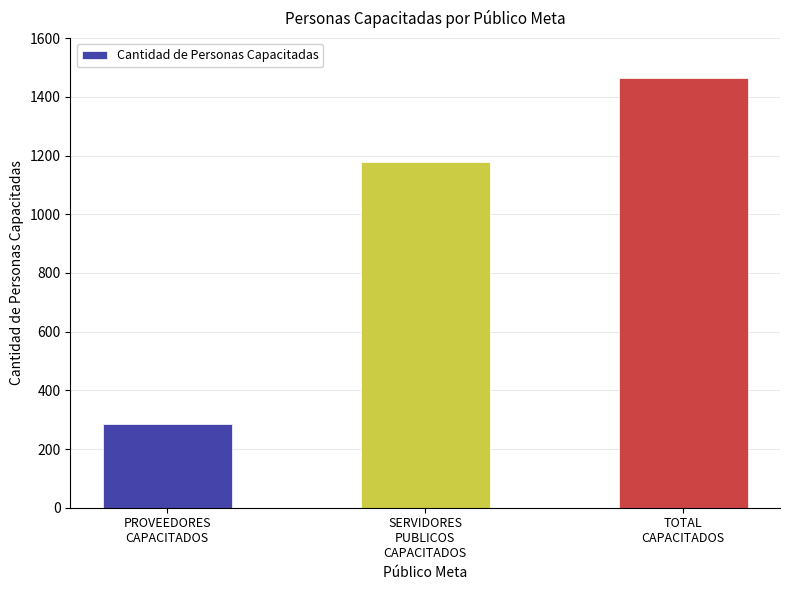

Reading left to right, list all the values displayed in this chart.

284	1179	1463